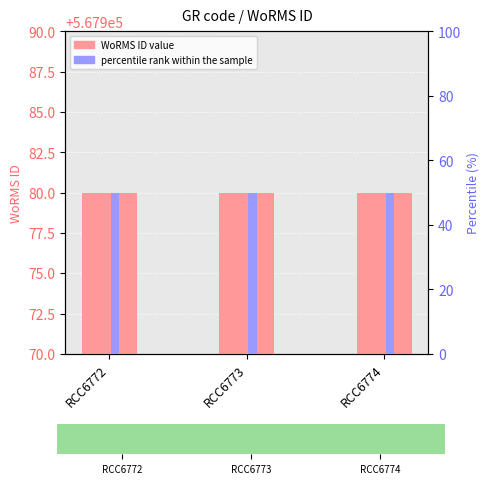

Where is percentile rank within the sample nearest to the value 50?

RCC6772